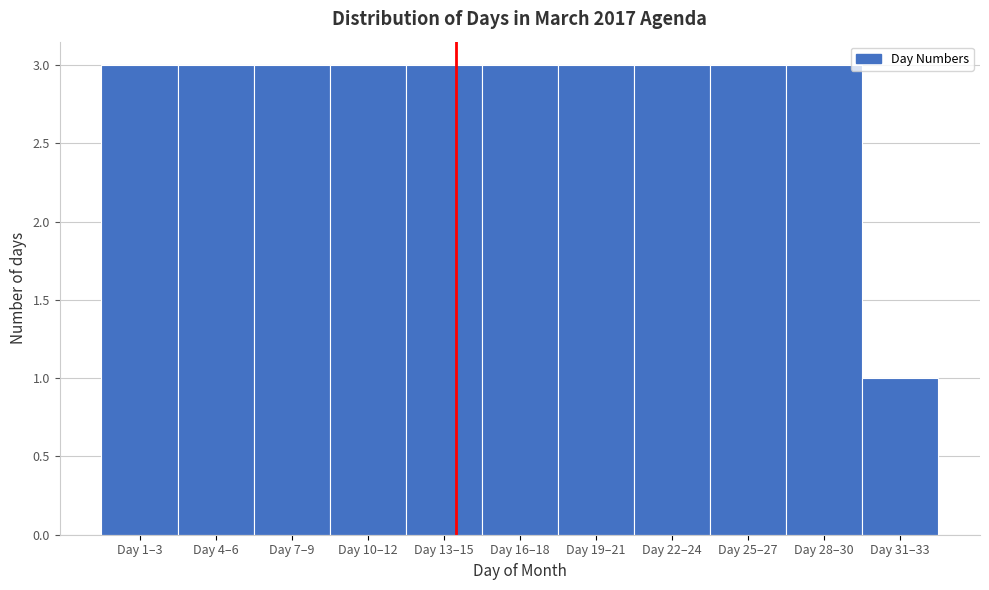

Reading left to right, extract all data points from this chart.

3	3	3	3	3	3	3	3	3	3	1